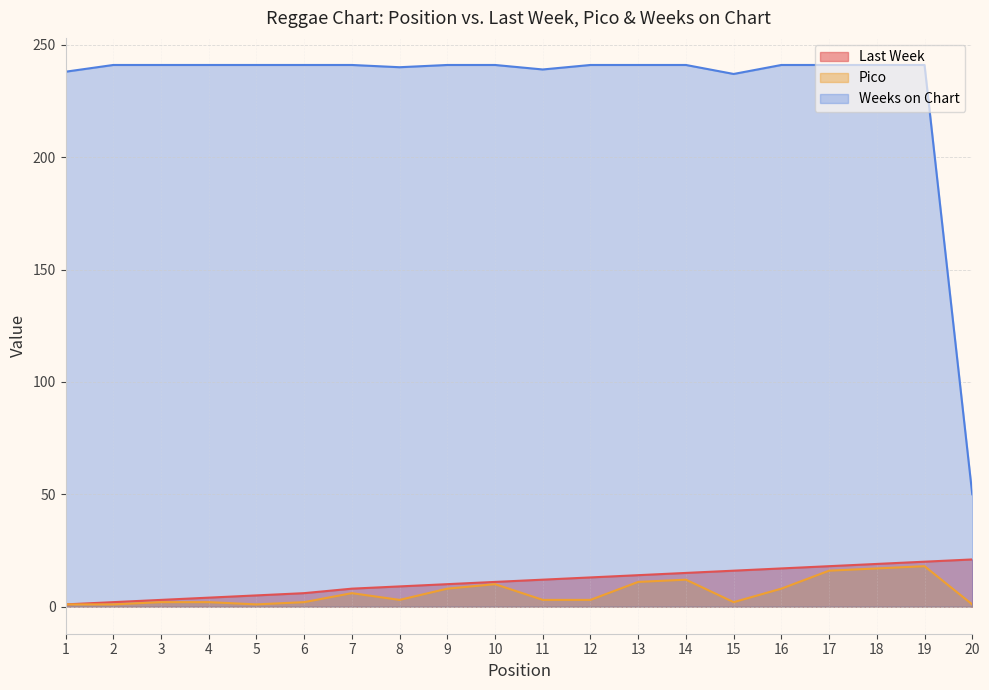

What is the spread (max minus min) of values at 14?

229